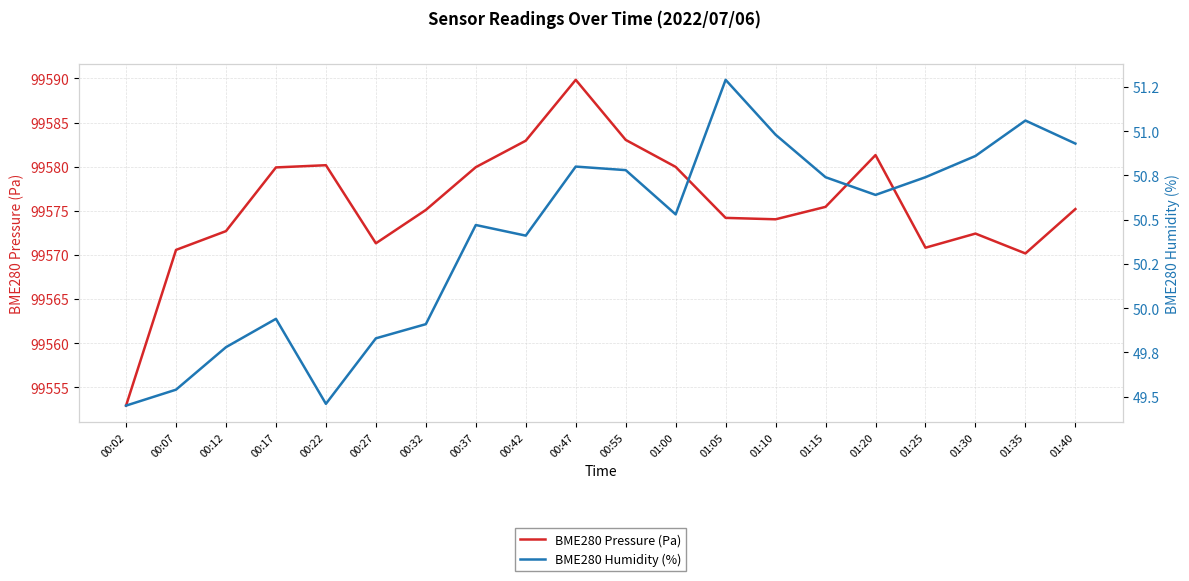

What is the sum of the BME280 Humidity (%) values at 01:40 and 01:15?

101.7